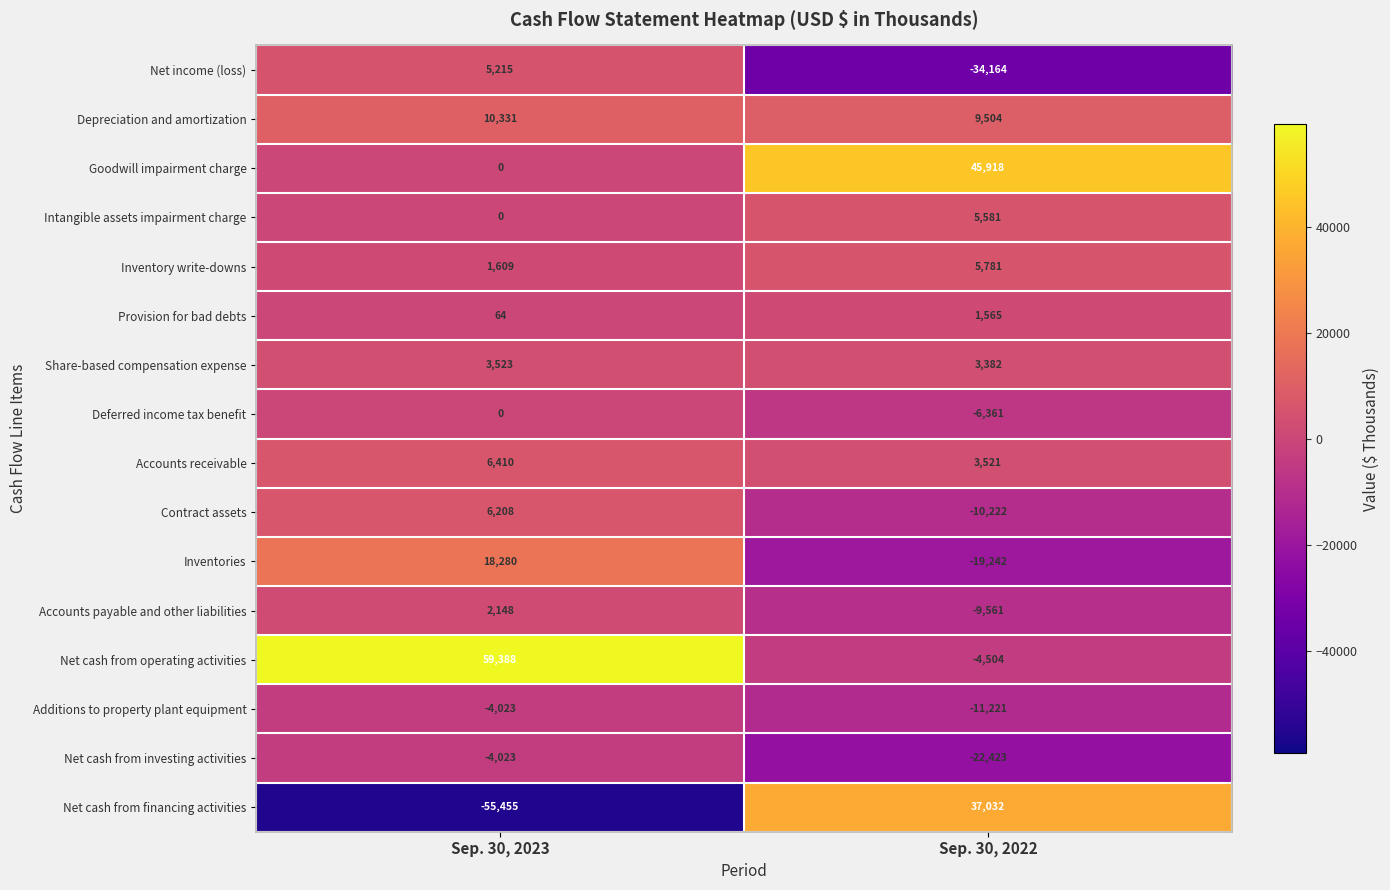

What is the sum of the Net income (loss) values at Sep. 30, 2023 and Sep. 30, 2022?

-28949